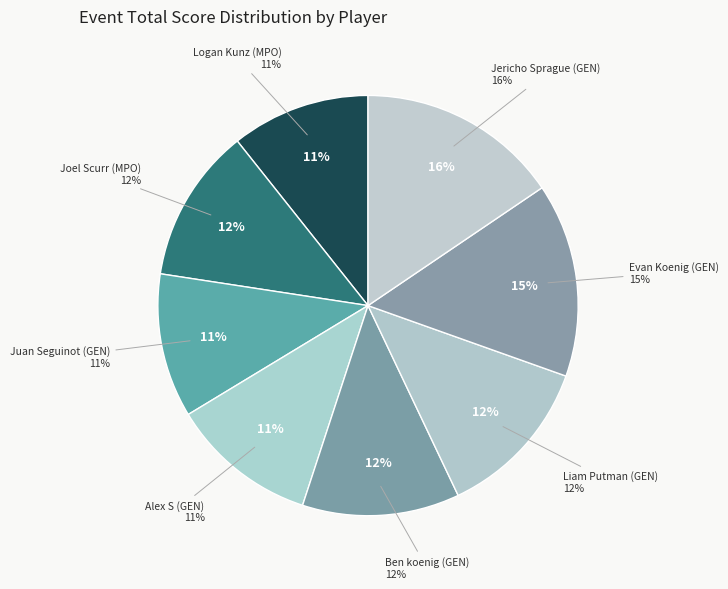

To the nearest percent, what portion does Alex S (GEN) represent?

11%